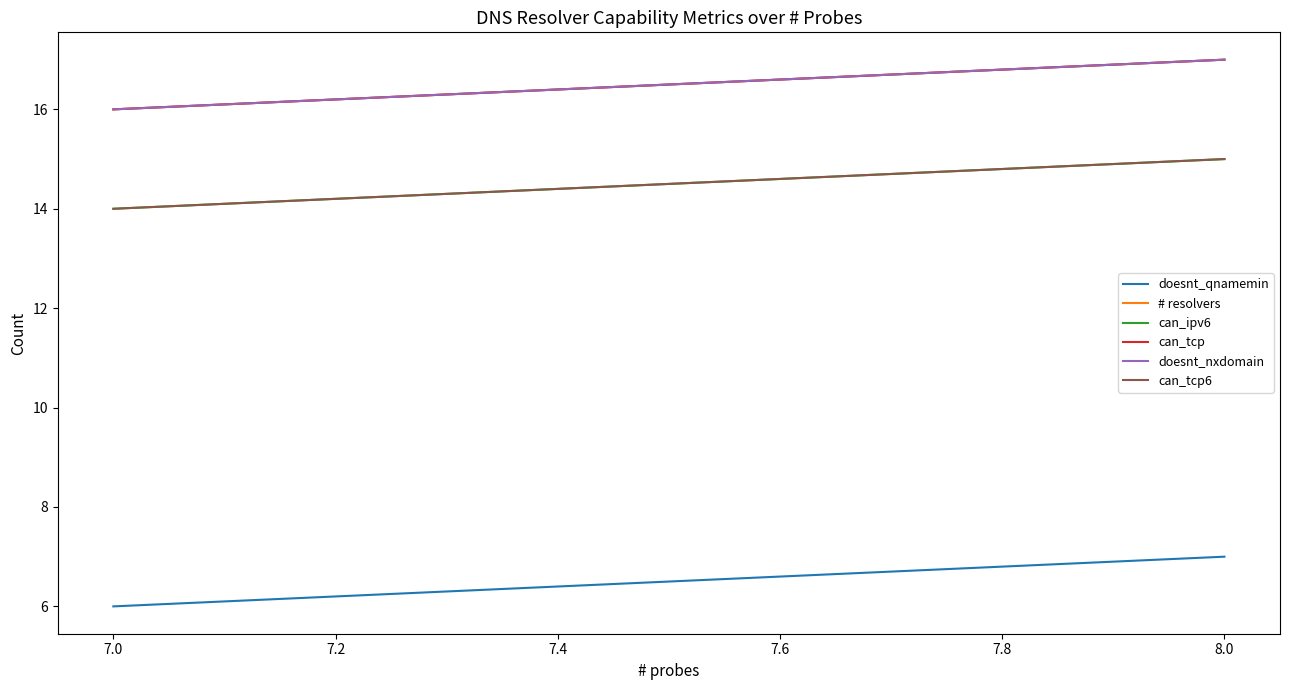

True or false: can_ipv6 and can_tcp cross at least once.

False